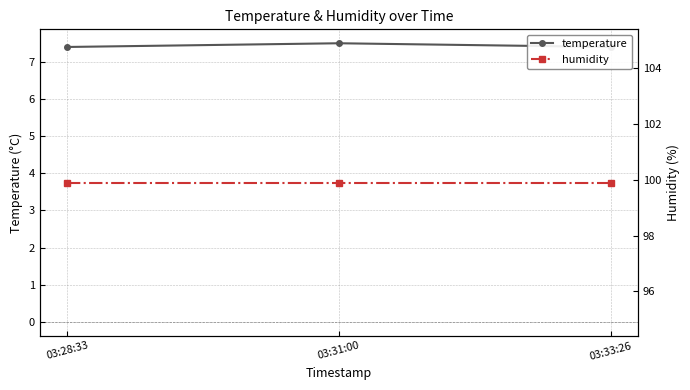

Reading right to left, transcribe all the data shown in this chart.

temperature: 7.4	7.5	7.4
humidity: 99.9	99.9	99.9